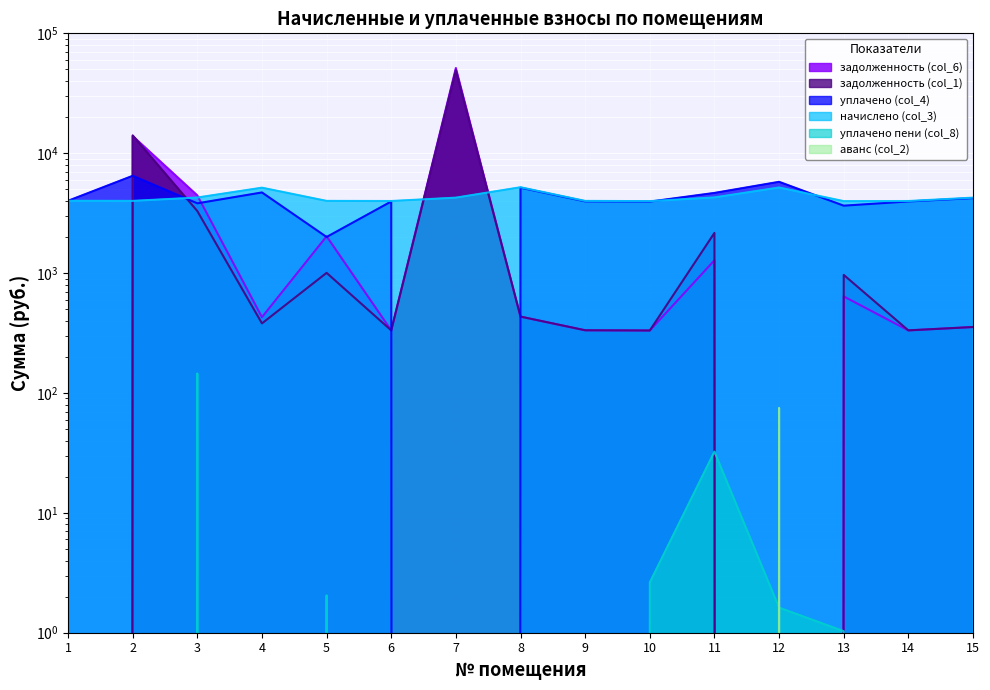

The задолженность (col_6) series shows 27976.8 at 1. True or false?

False